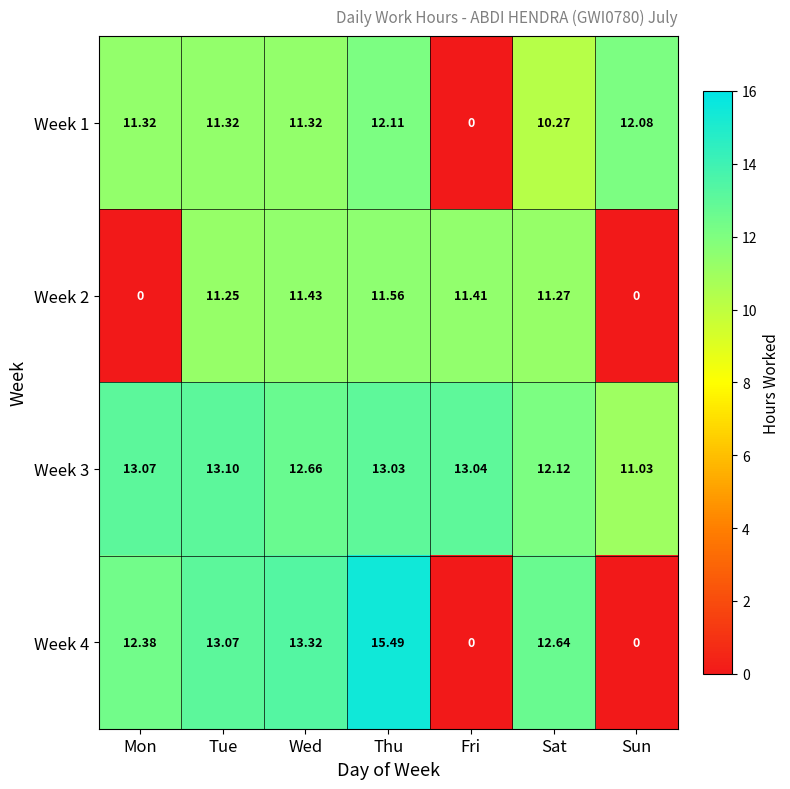

What is the total value across all series at Sat?

46.3